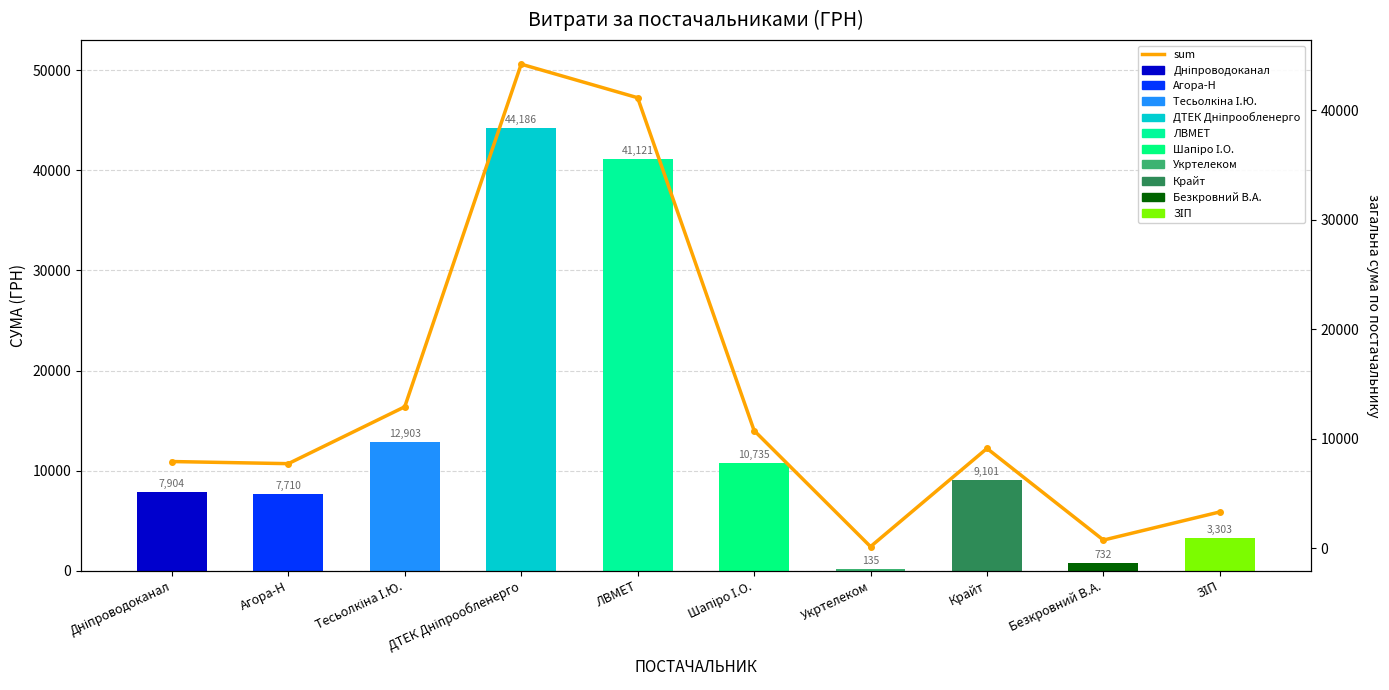

How many values in the sum series exceed 9101?

4